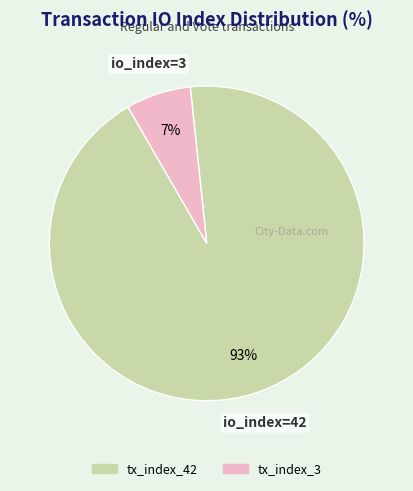

To the nearest percent, what portion does tx_index_42 represent?

93%